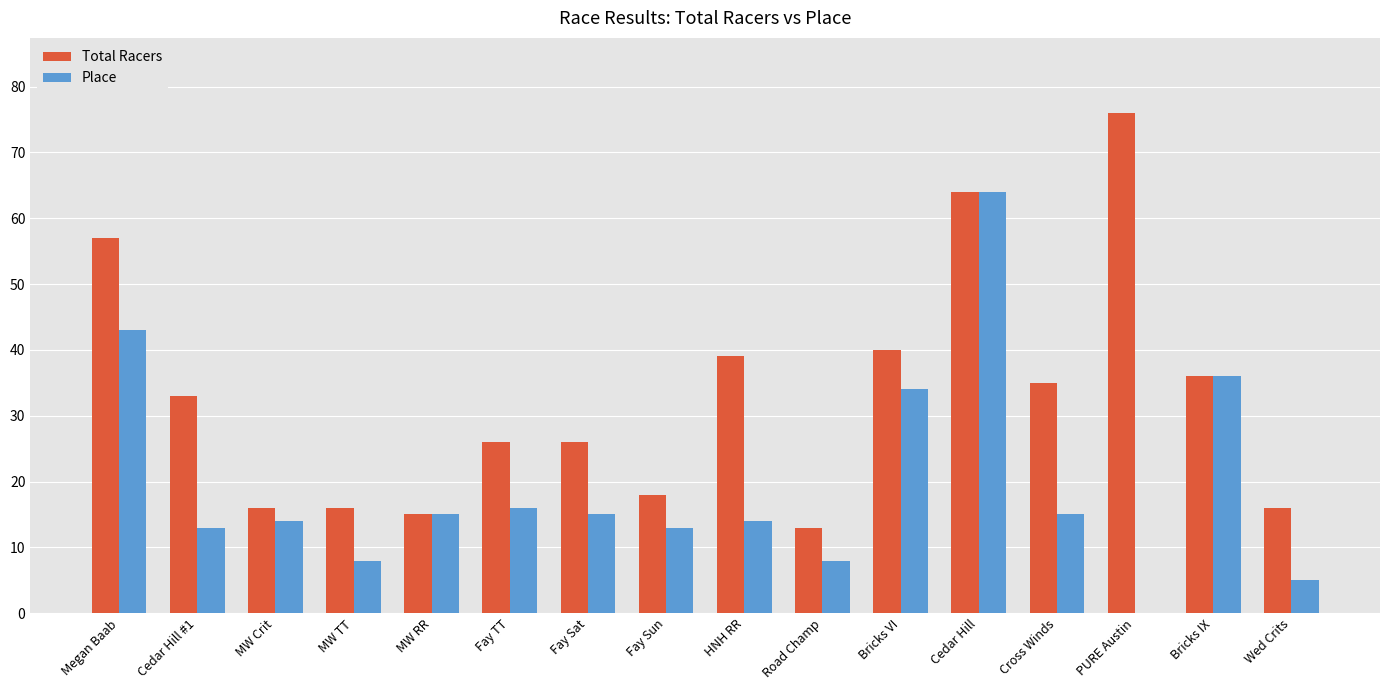

What is the approximate value of Place at Fay Sat, to the nearest 10?

20